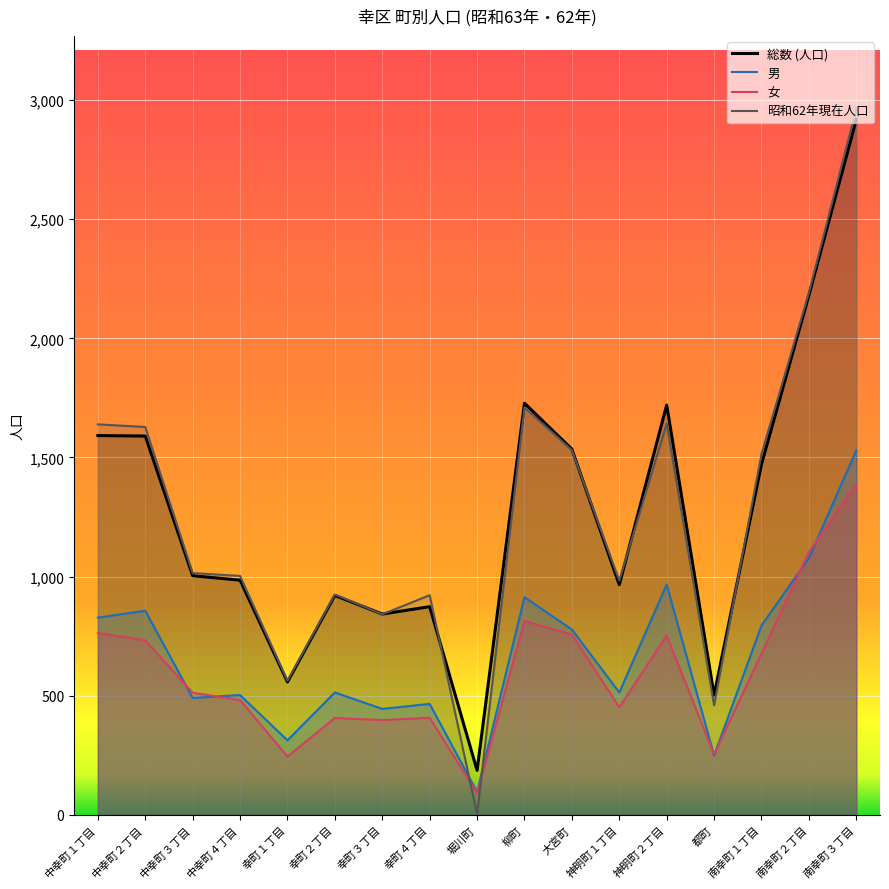

Reading left to right, transcribe all the data shown in this chart.

総数 (人口): 中幸町１丁目=1592	中幸町２丁目=1590	中幸町３丁目=1004	中幸町４丁目=985	幸町１丁目=558	幸町２丁目=921	幸町３丁目=843	幸町４丁目=874	堀川町=187	柳町=1728	大宮町=1535	神明町１丁目=966	神明町２丁目=1720	都町=503	南幸町１丁目=1472	南幸町２丁目=2181	南幸町３丁目=2918
男: 中幸町１丁目=828	中幸町２丁目=857	中幸町３丁目=491	中幸町４丁目=503	幸町１丁目=313	幸町２丁目=514	幸町３丁目=445	幸町４丁目=466	堀川町=96	柳町=914	大宮町=778	神明町１丁目=514	神明町２丁目=967	都町=249	南幸町１丁目=795	南幸町２丁目=1078	南幸町３丁目=1530
女: 中幸町１丁目=764	中幸町２丁目=733	中幸町３丁目=513	中幸町４丁目=482	幸町１丁目=245	幸町２丁目=407	幸町３丁目=398	幸町４丁目=408	堀川町=91	柳町=814	大宮町=757	神明町１丁目=452	神明町２丁目=753	都町=254	南幸町１丁目=677	南幸町２丁目=1103	南幸町３丁目=1388
昭和62年現在人口: 中幸町１丁目=1639	中幸町２丁目=1628	中幸町３丁目=1015	中幸町４丁目=1003	幸町１丁目=563	幸町２丁目=925	幸町３丁目=842	幸町４丁目=922	堀川町=4	柳町=1710	大宮町=1531	神明町１丁目=983	神明町２丁目=1643	都町=460	南幸町１丁目=1515	南幸町２丁目=2191	南幸町３丁目=2964